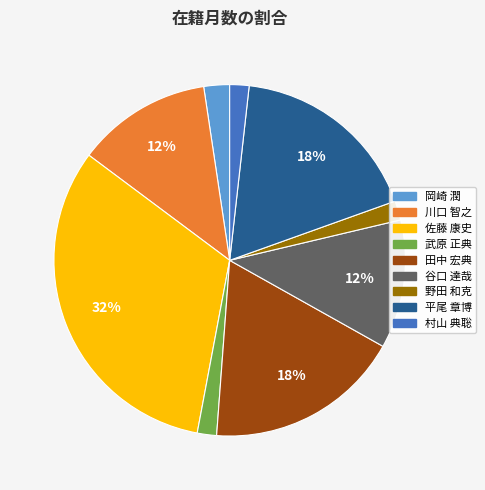

Is it true that 川口 智之 is 12% of the pie?

True